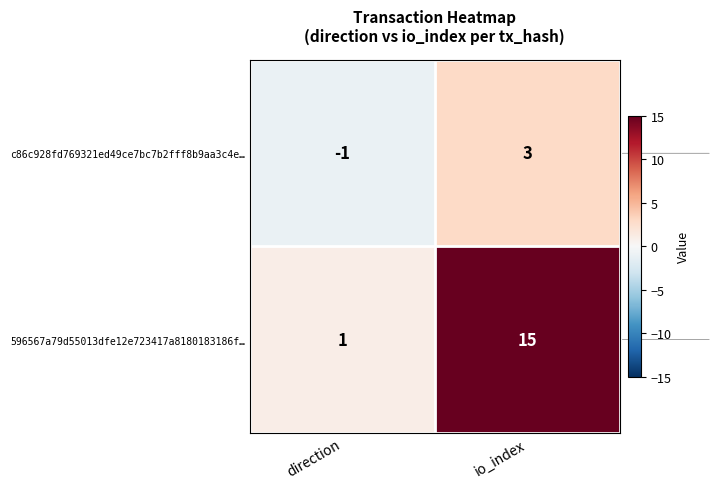

True or false: 596567a79d55013dfe12e723417a8180183186f… has a value of 2 at direction.

False